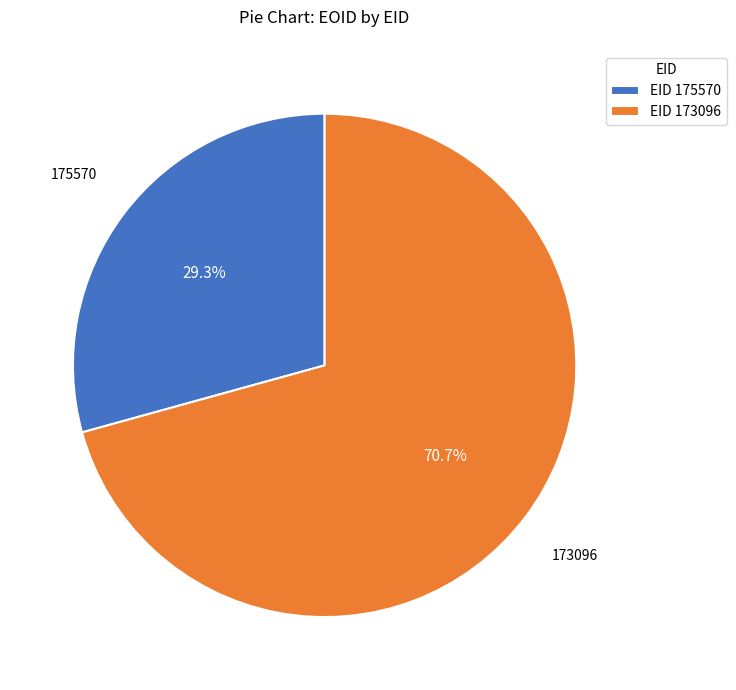

To the nearest percent, what is the difference between the largest and smallest slice percentages?

41%